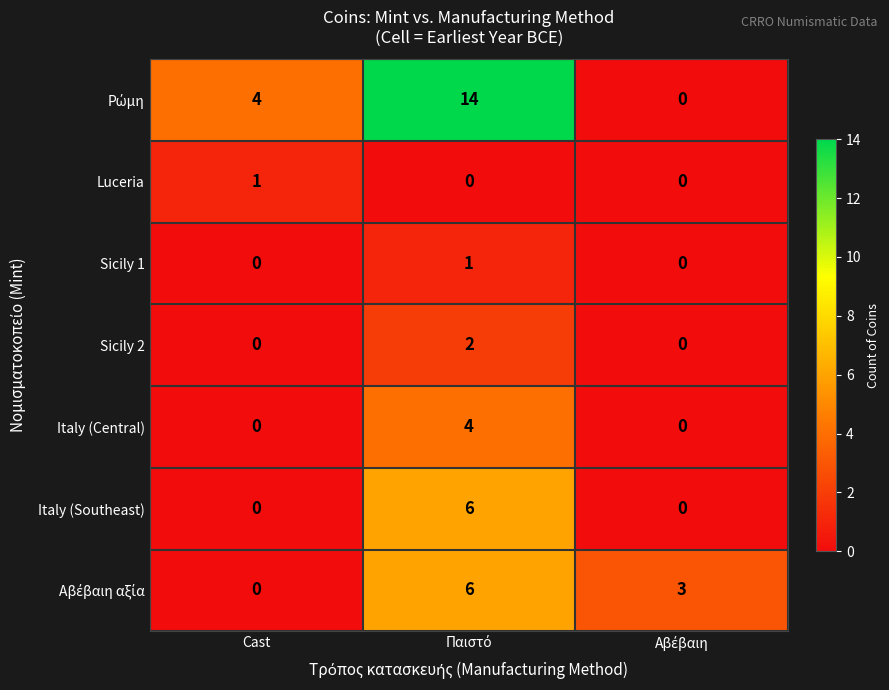

What is the total value across all series at Cast?

5